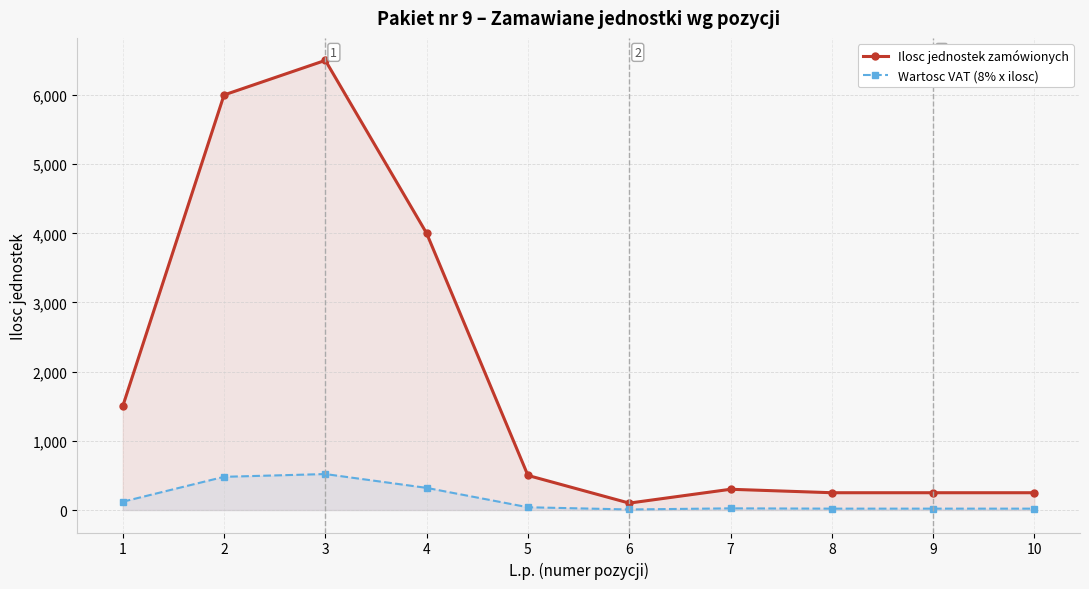

Reading left to right, what are all the values shown in this chart?

Ilosc jednostek zamówionych: 1=1500	2=6000	3=6500	4=4000	5=500	6=100	7=300	8=250	9=250	10=250
Wartosc VAT (8% x ilosc): 1=120	2=480	3=520	4=320	5=40	6=8	7=24	8=20	9=20	10=20